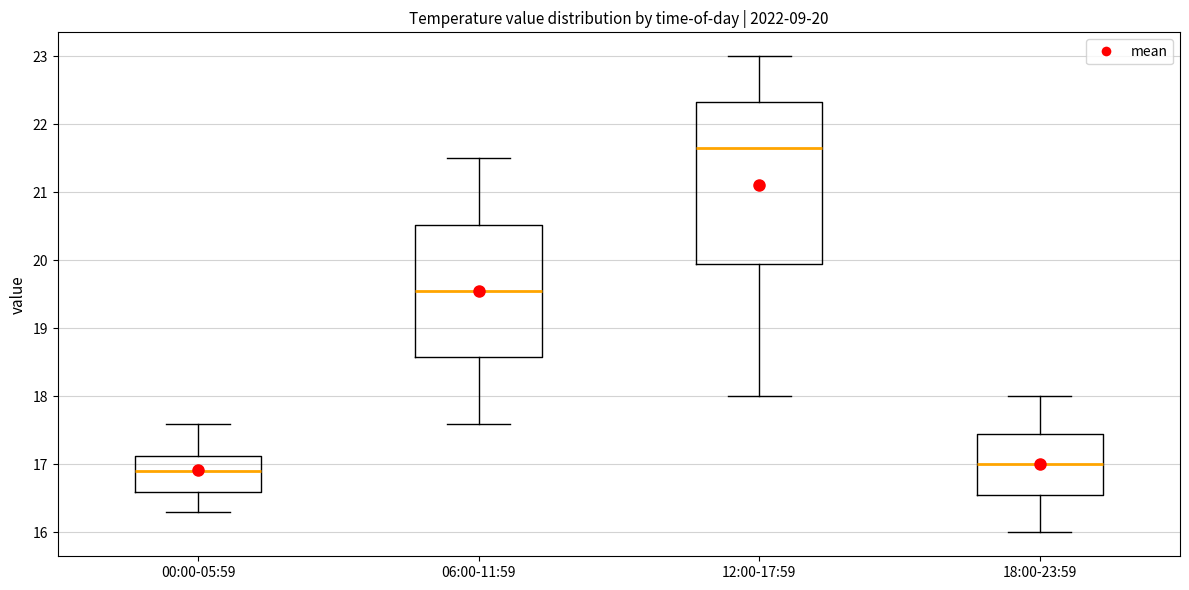

Which box's median line is the lowest?

00:00-05:59